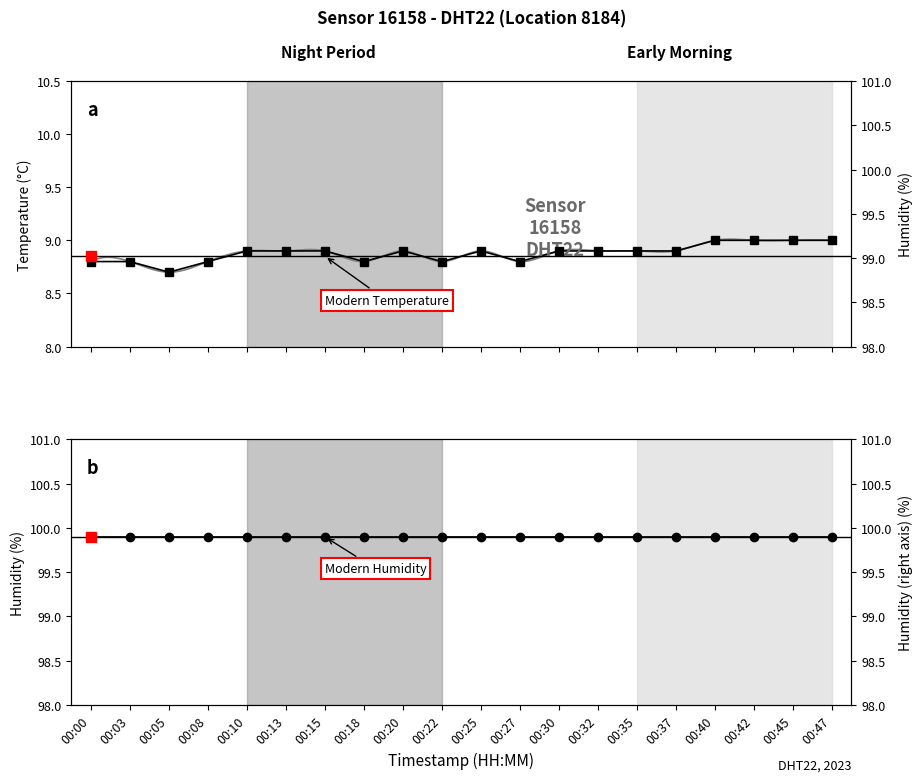

Rank the categories by temperature value from lowest to highest.

00:05, 00:00, 00:03, 00:08, 00:18, 00:22, 00:27, 00:10, 00:13, 00:15, 00:20, 00:25, 00:30, 00:32, 00:35, 00:37, 00:40, 00:42, 00:45, 00:47